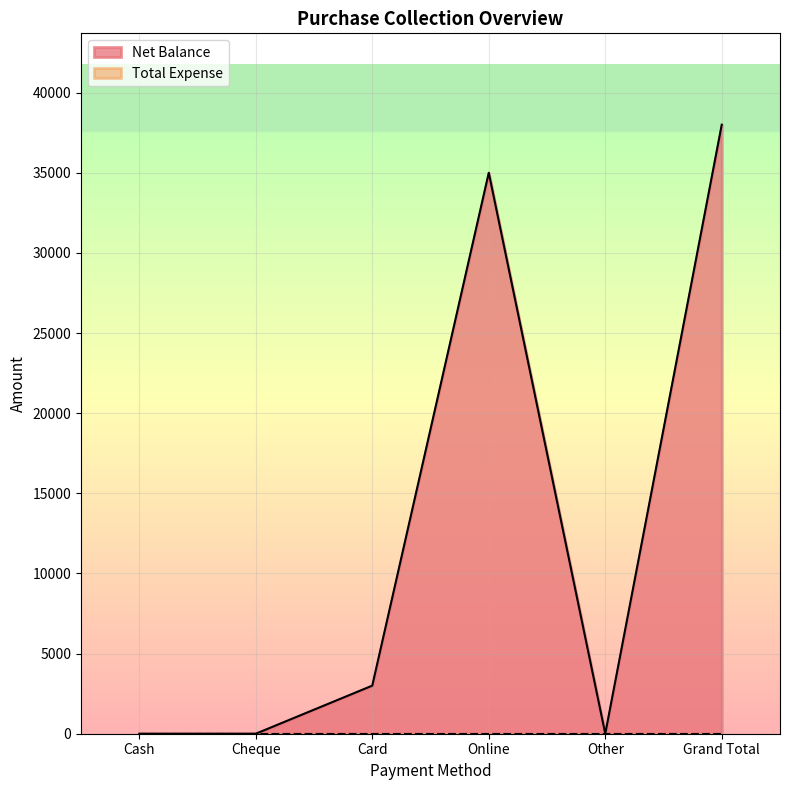

What is the label of the 1st point from the right?

Grand Total